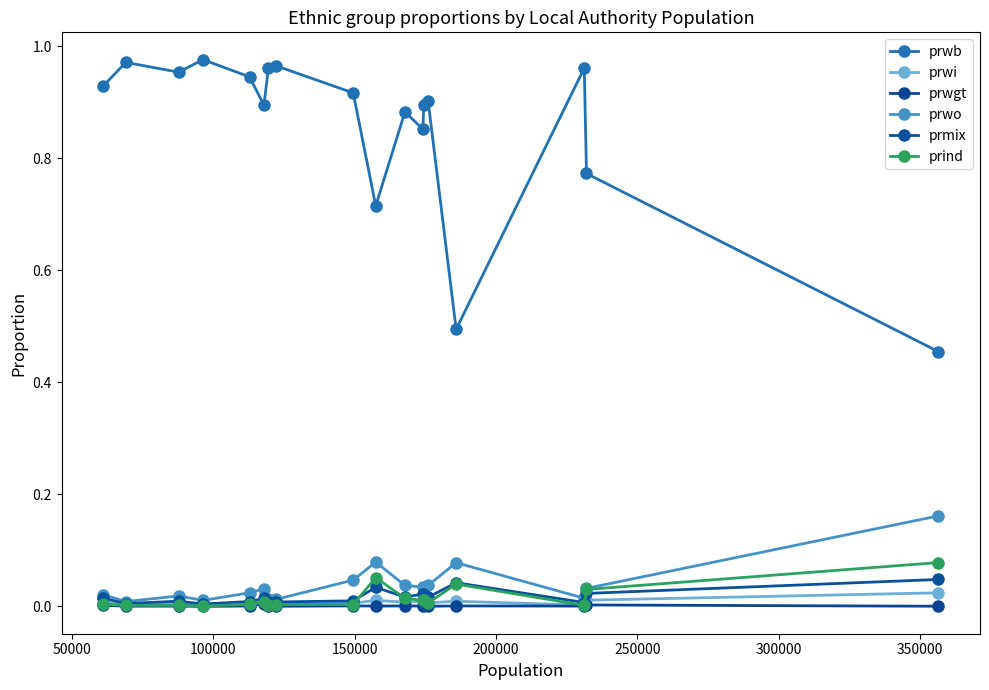

Reading left to right, transcribe all the data shown in this chart.

prwb: 0.9	1.0	1.0	1.0	0.9	0.9	1.0	1.0	0.9	0.7	0.9	0.9	0.9	0.9	0.5	1.0	0.8	0.5
prwi: 0.0	0.0	0.0	0.0	0.0	0.0	0.0	0.0	0.0	0.0	0.0	0.0	0.0	0.0	0.0	0.0	0.0	0.0
prwgt: 0.0	0.0	0.0	0.0	0.0	0.0	0.0	0.0	0.0	0.0	0.0	0.0	0.0	0.0	0.0	0.0	0.0	0.0
prwo: 0.0	0.0	0.0	0.0	0.0	0.0	0.0	0.0	0.0	0.1	0.0	0.0	0.0	0.0	0.1	0.0	0.0	0.2
prmix: 0.0	0.0	0.0	0.0	0.0	0.0	0.0	0.0	0.0	0.0	0.0	0.0	0.0	0.0	0.0	0.0	0.0	0.0
prind: 0.0	0.0	0.0	0.0	0.0	0.0	0.0	0.0	0.0	0.1	0.0	0.0	0.0	0.0	0.0	0.0	0.0	0.1